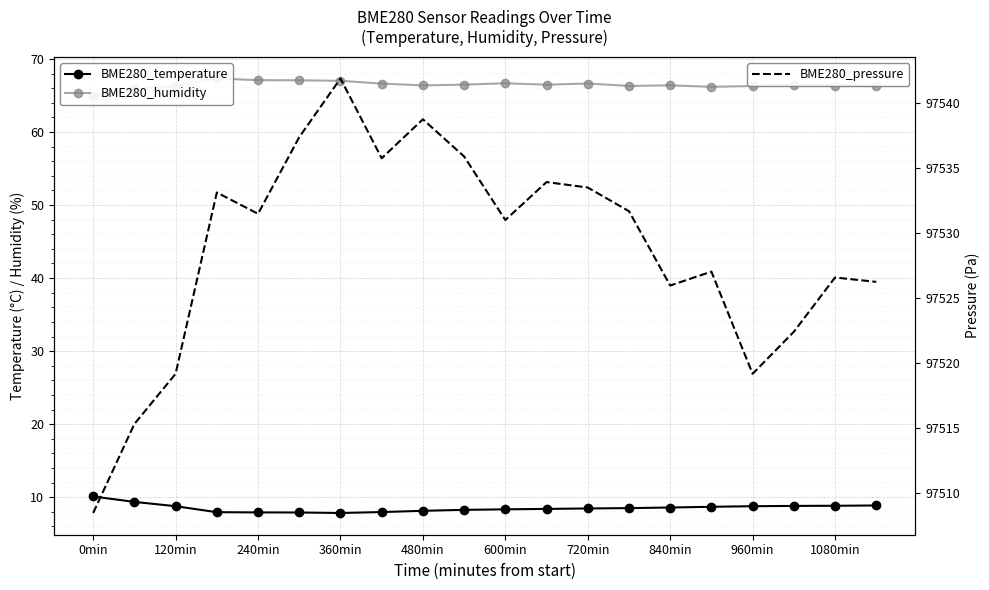

The value of BME280_pressure at 840min is 47231.0. True or false?

False